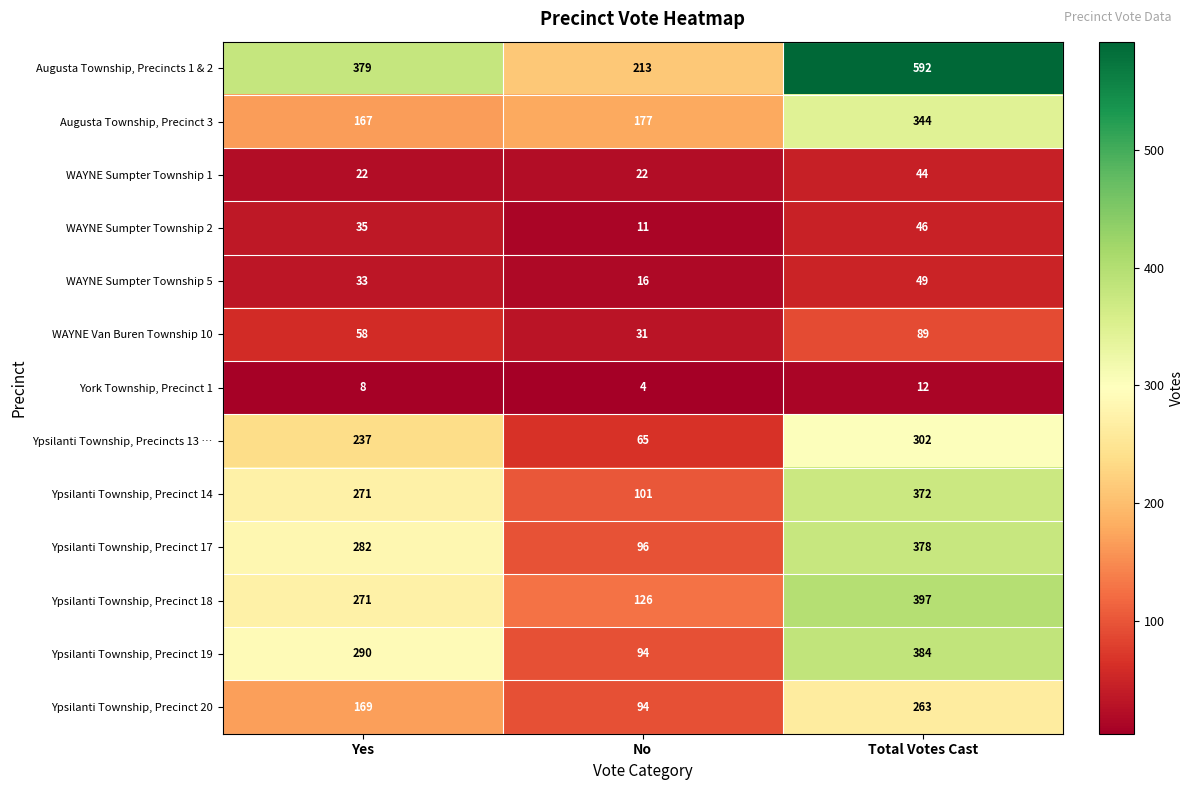

Which series has the largest total across all categories?

Augusta Township, Precincts 1 & 2